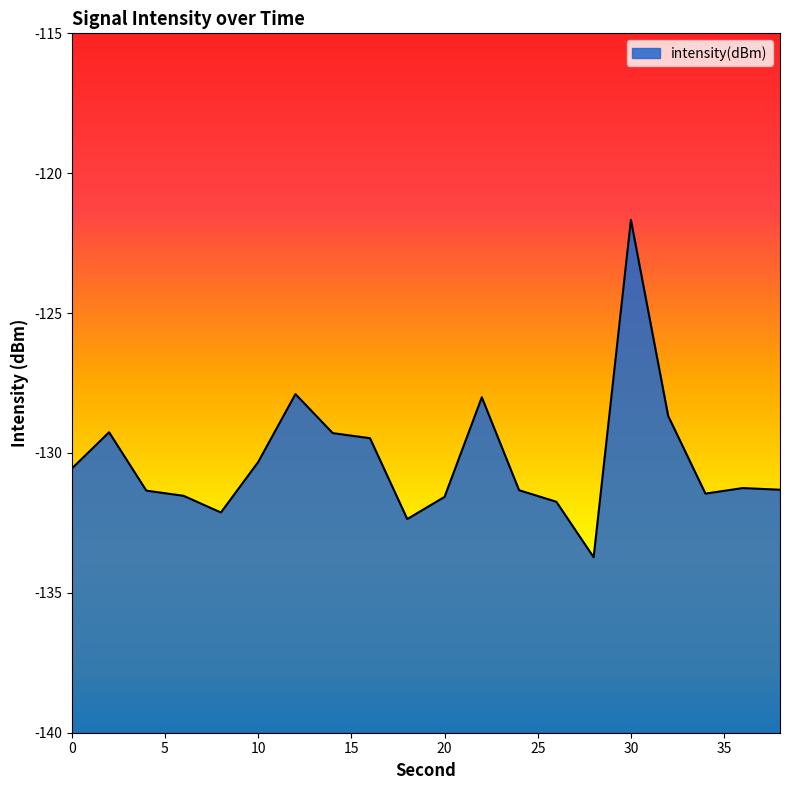

Is it true that the value at 14 is -69.3?

False